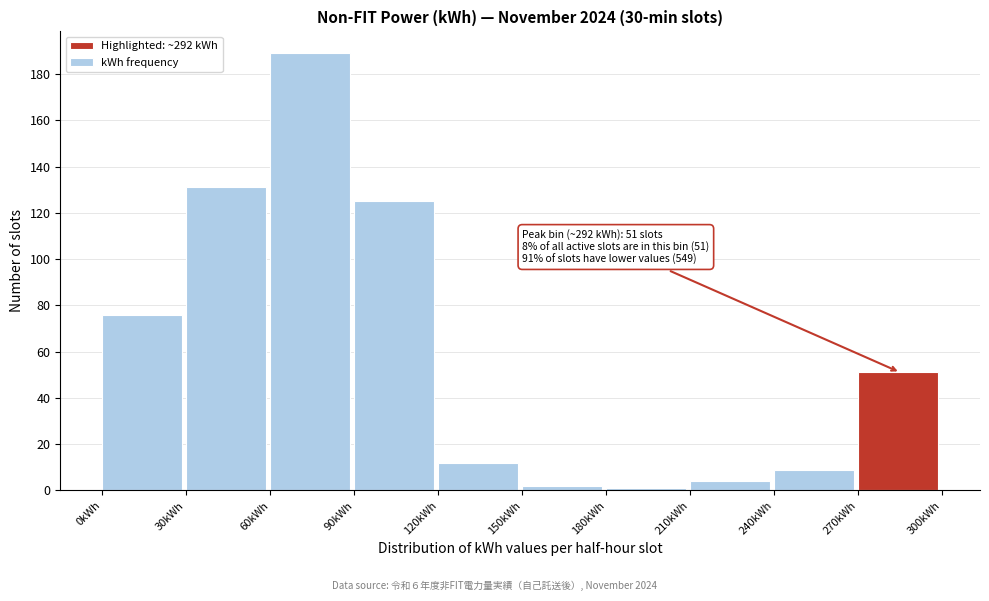

Over which range of the x-axis is the bar tallest?

60 to 90